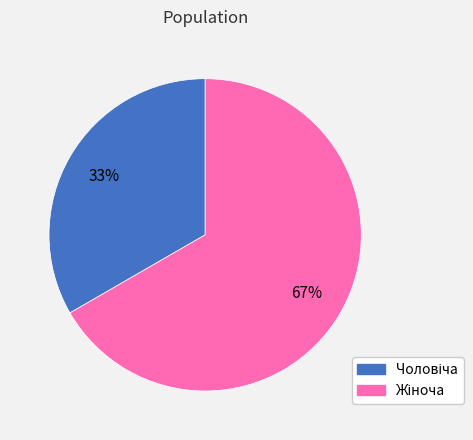

To the nearest percent, what is the average slice percentage?

50%